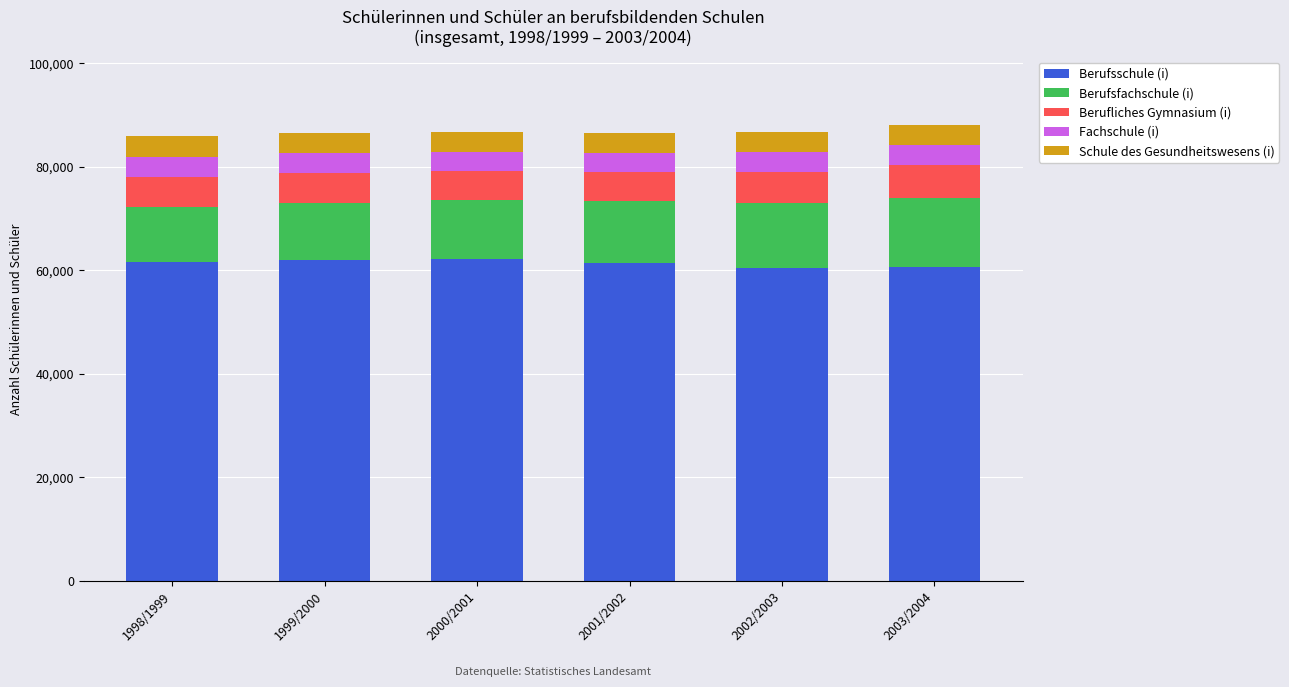

What are all the series names shown in the legend?

Berufsschule (i), Berufsfachschule (i), Berufliches Gymnasium (i), Fachschule (i), Schule des Gesundheitswesens (i)